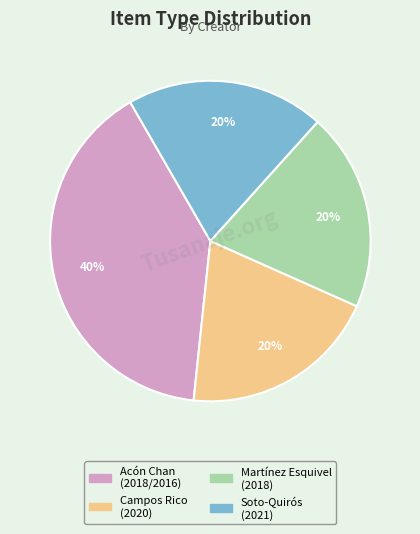

Is there a majority slice in this chart?

No